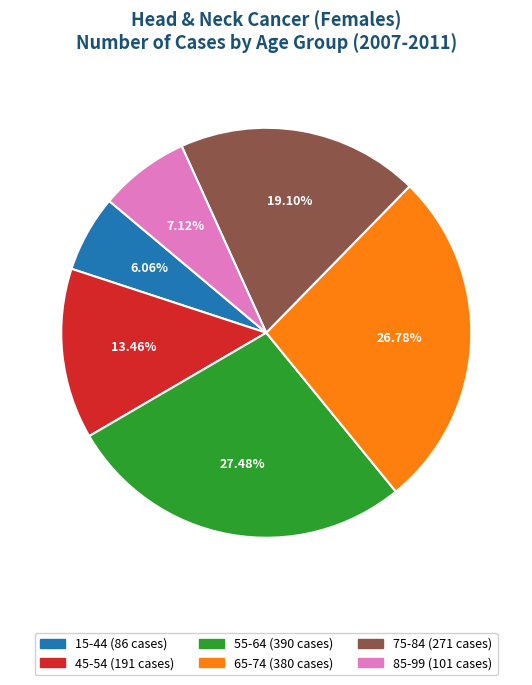

How many segments does this pie chart have?

6